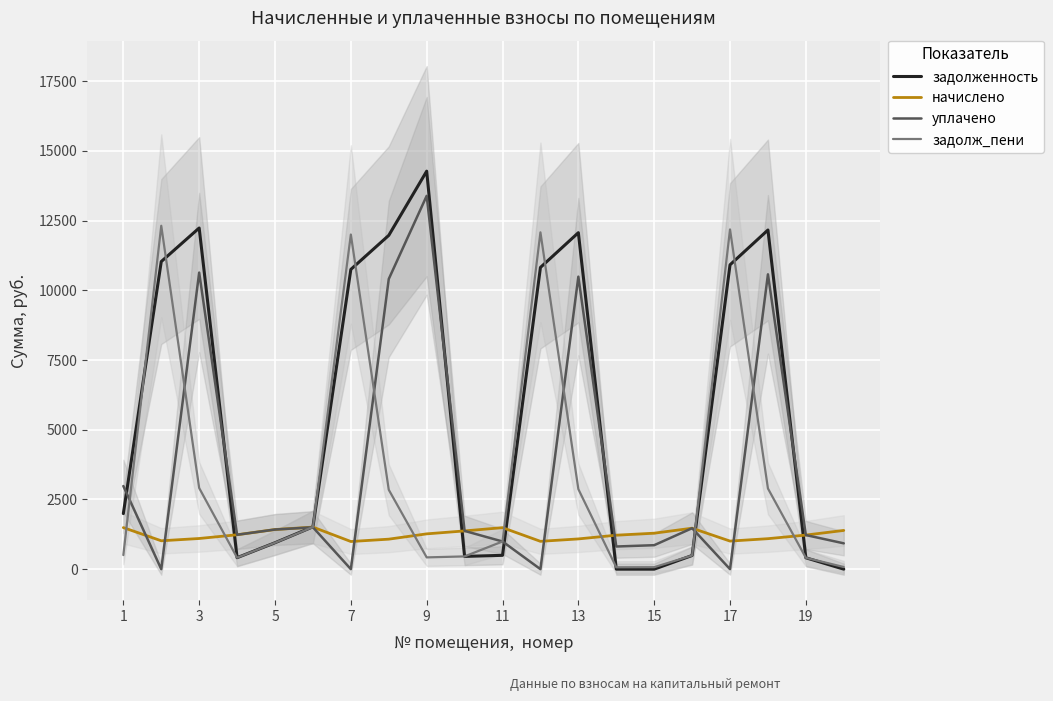

What is the label of the 20th point from the right?

1